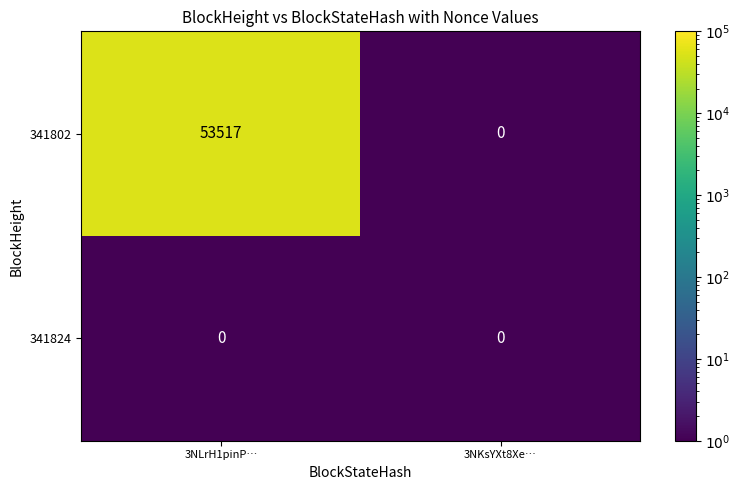

Rank the series by their average value, from lowest to highest.

341824, 341802